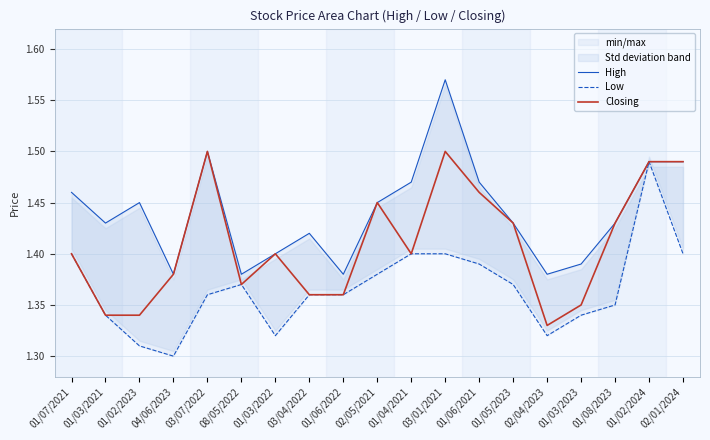

Reading right to left, list all the values displayed in this chart.

High: 02/01/2024=1.5	01/02/2024=1.5	01/08/2023=1.4	01/03/2023=1.4	02/04/2023=1.4	01/05/2023=1.4	01/06/2021=1.5	03/01/2021=1.6	01/04/2021=1.5	02/05/2021=1.4	01/06/2022=1.4	03/04/2022=1.4	01/03/2022=1.4	08/05/2022=1.4	03/07/2022=1.5	04/06/2023=1.4	01/02/2023=1.4	01/03/2021=1.4	01/07/2021=1.5
Low: 02/01/2024=1.4	01/02/2024=1.5	01/08/2023=1.4	01/03/2023=1.3	02/04/2023=1.3	01/05/2023=1.4	01/06/2021=1.4	03/01/2021=1.4	01/04/2021=1.4	02/05/2021=1.4	01/06/2022=1.4	03/04/2022=1.4	01/03/2022=1.3	08/05/2022=1.4	03/07/2022=1.4	04/06/2023=1.3	01/02/2023=1.3	01/03/2021=1.3	01/07/2021=1.4
Closing: 02/01/2024=1.5	01/02/2024=1.5	01/08/2023=1.4	01/03/2023=1.4	02/04/2023=1.3	01/05/2023=1.4	01/06/2021=1.5	03/01/2021=1.5	01/04/2021=1.4	02/05/2021=1.4	01/06/2022=1.4	03/04/2022=1.4	01/03/2022=1.4	08/05/2022=1.4	03/07/2022=1.5	04/06/2023=1.4	01/02/2023=1.3	01/03/2021=1.3	01/07/2021=1.4